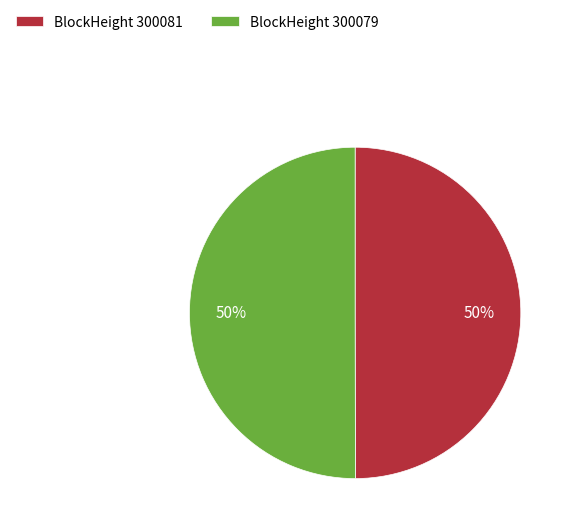

To the nearest percent, what portion does BlockHeight 300081 represent?

50%